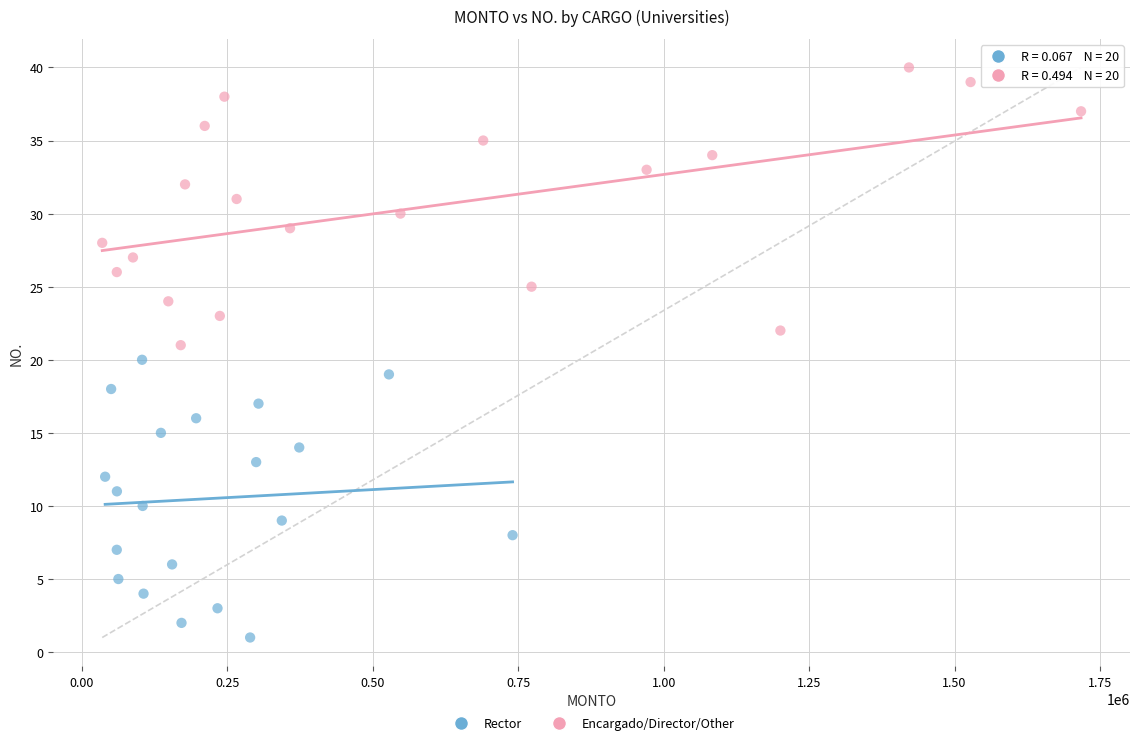

Which series reaches the minimum Y coordinate?

Rector